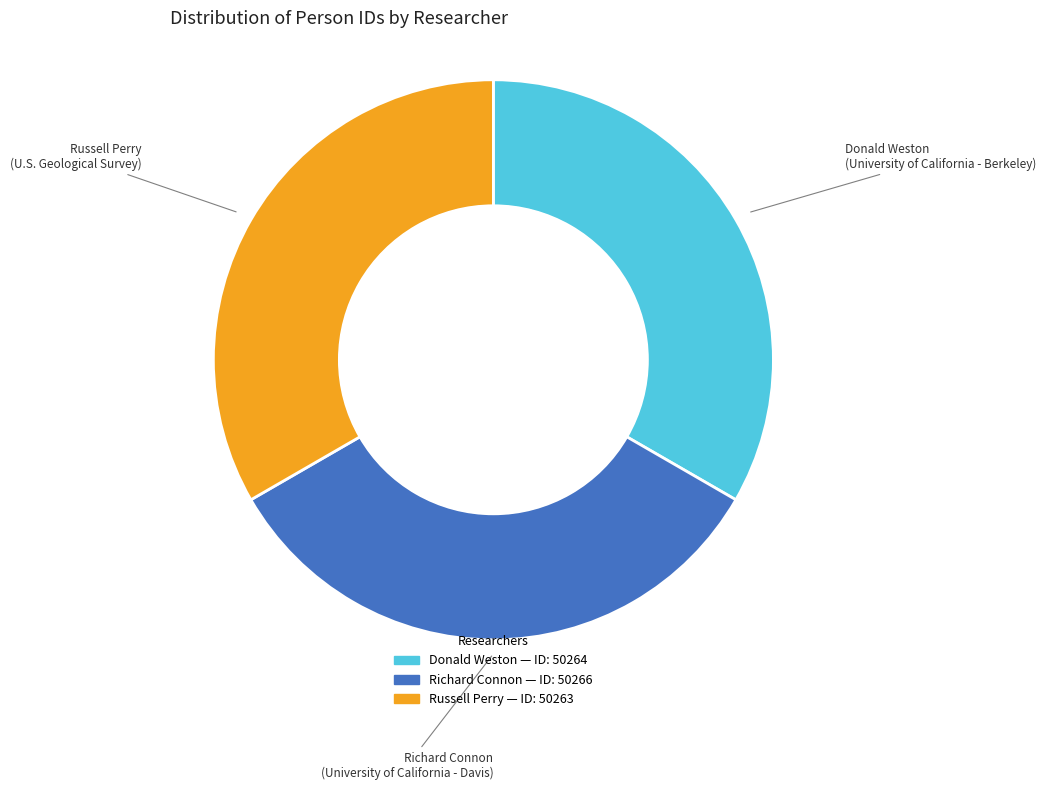

Combined, do Donald Weston and Russell Perry account for over 50%?

Yes